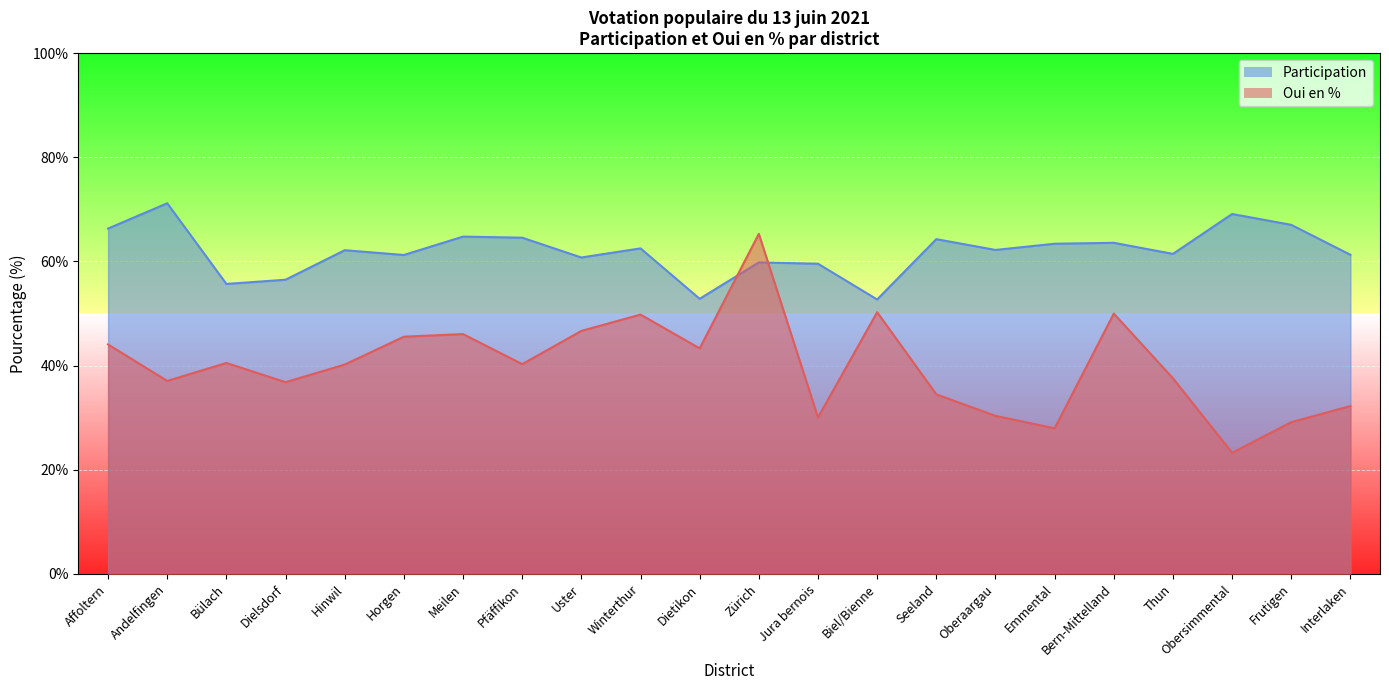

Which category has the highest value across all series?

Andelfingen